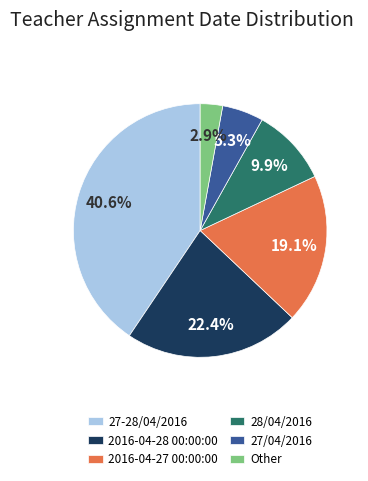

Rank the categories by value from highest to lowest.

27-28/04/2016, 2016-04-28 00:00:00, 2016-04-27 00:00:00, 28/04/2016, 27/04/2016, Other